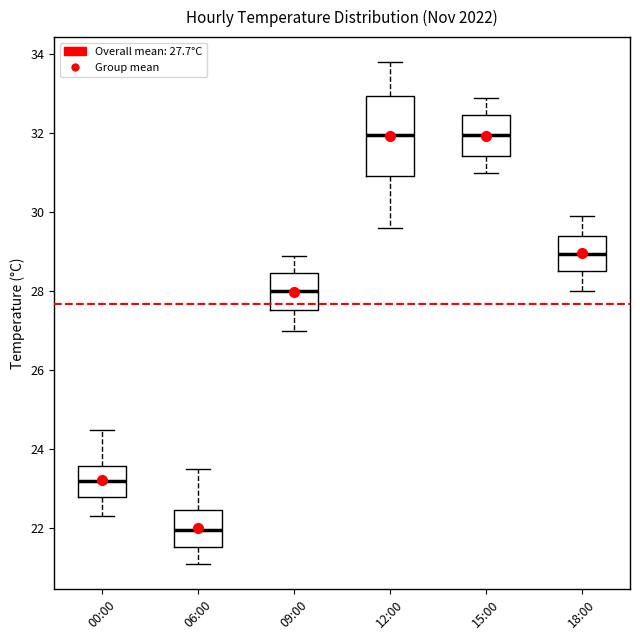

Reading left to right, transcribe this box plot: for each box, give where its median line is, the range the box spans, and where its two whiskers end, as read against the y-axis. The values are not printed on the chart, so give them approximately, as read against the axis.

00:00: median 23.2, box 22.8 to 23.6, whiskers 22.4 to 24.6
06:00: median 22.0, box 21.6 to 22.4, whiskers 21.2 to 23.6
09:00: median 28.0, box 27.6 to 28.4, whiskers 27.0 to 29.0
12:00: median 32.0, box 31.0 to 33.0, whiskers 29.6 to 33.8
15:00: median 32.0, box 31.4 to 32.4, whiskers 31.0 to 33.0
18:00: median 29.0, box 28.6 to 29.4, whiskers 28.0 to 30.0